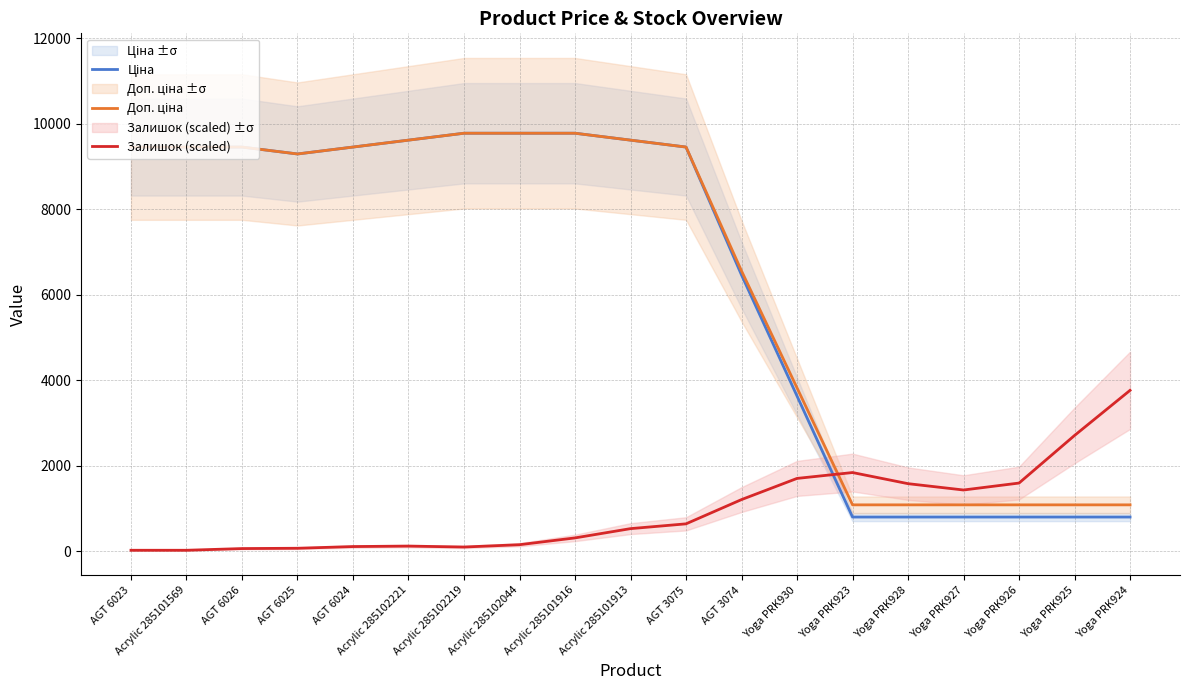

Count the number of categories in the chart.

19